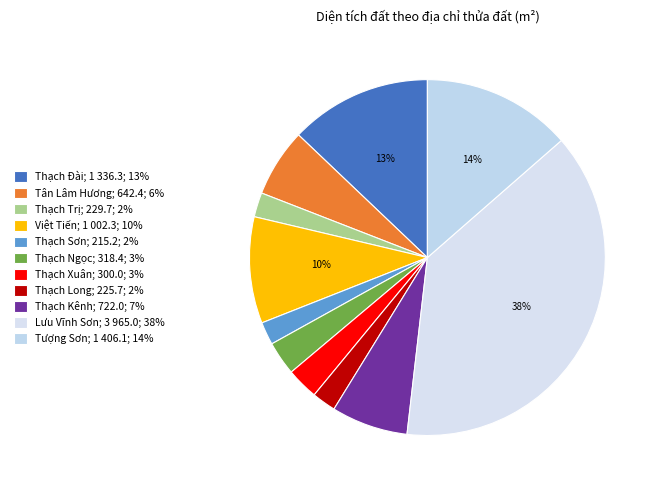

Between Thạch Sơn and Thạch Xuân, which is larger?

Thạch Xuân